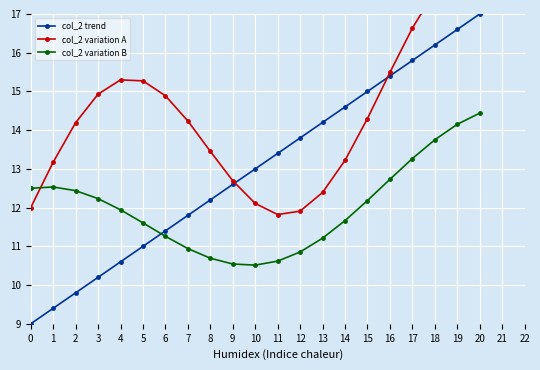

What is the value of the col_2 variation B point at the 9th from the left?

10.7